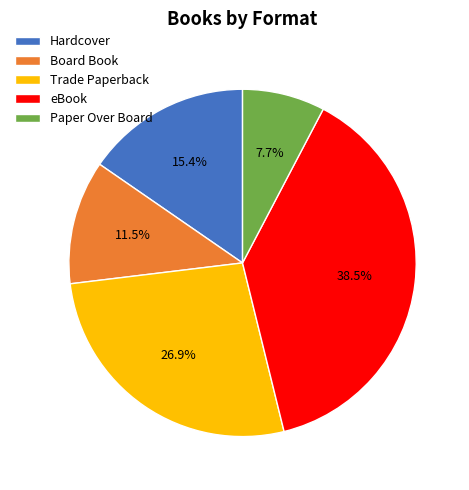

Is Board Book the majority of the pie?

No